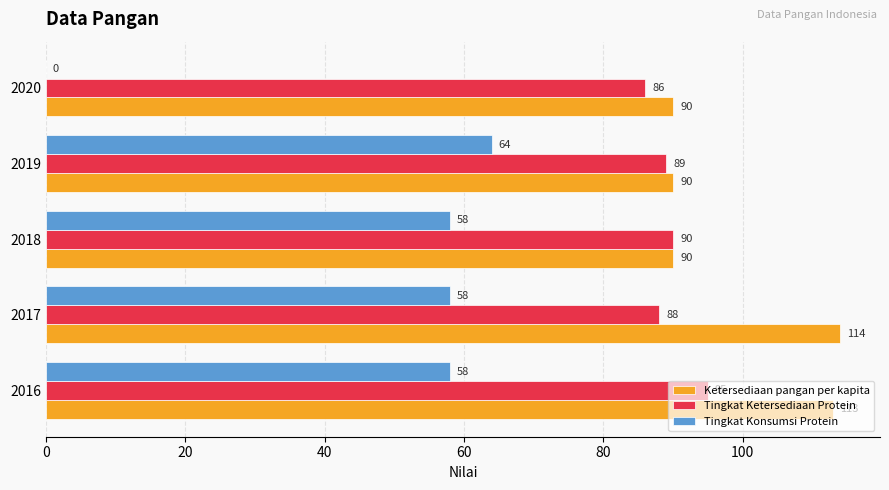

Which category has the highest value across all series?

2017